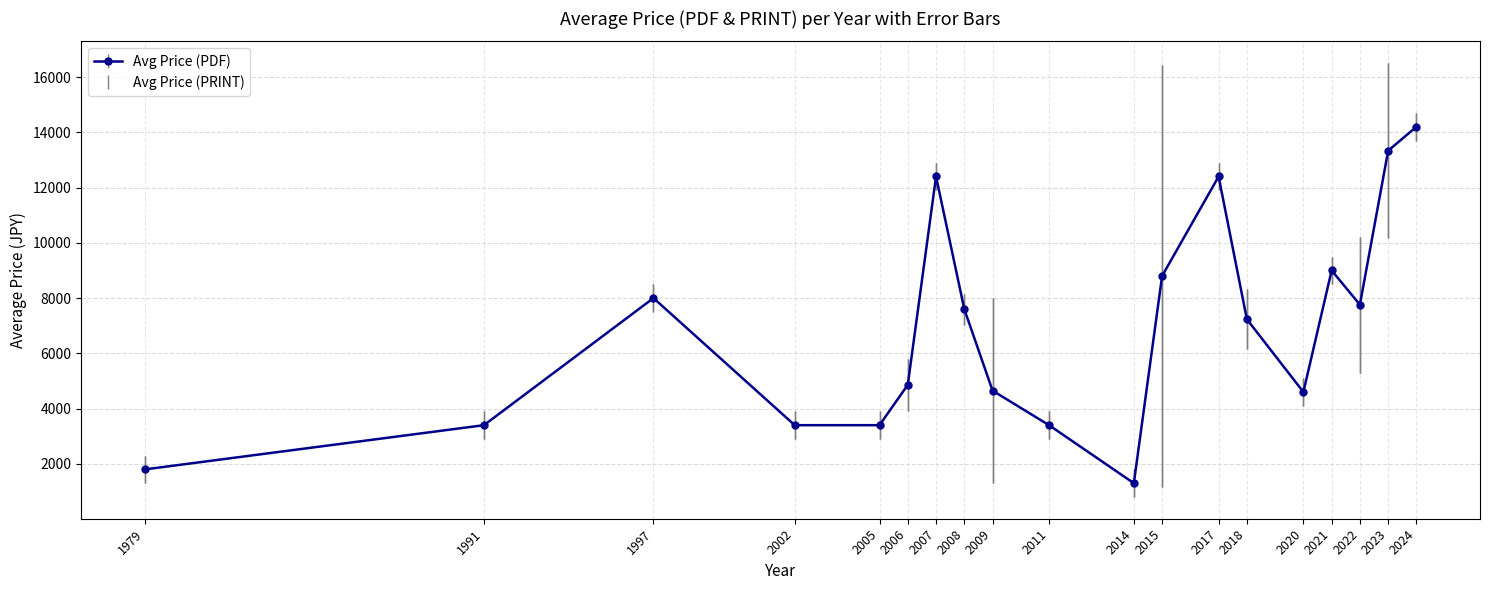

Is the value of Avg Price (PRINT) at 2008 greater than the value of Avg Price (PDF) at 2018?

No